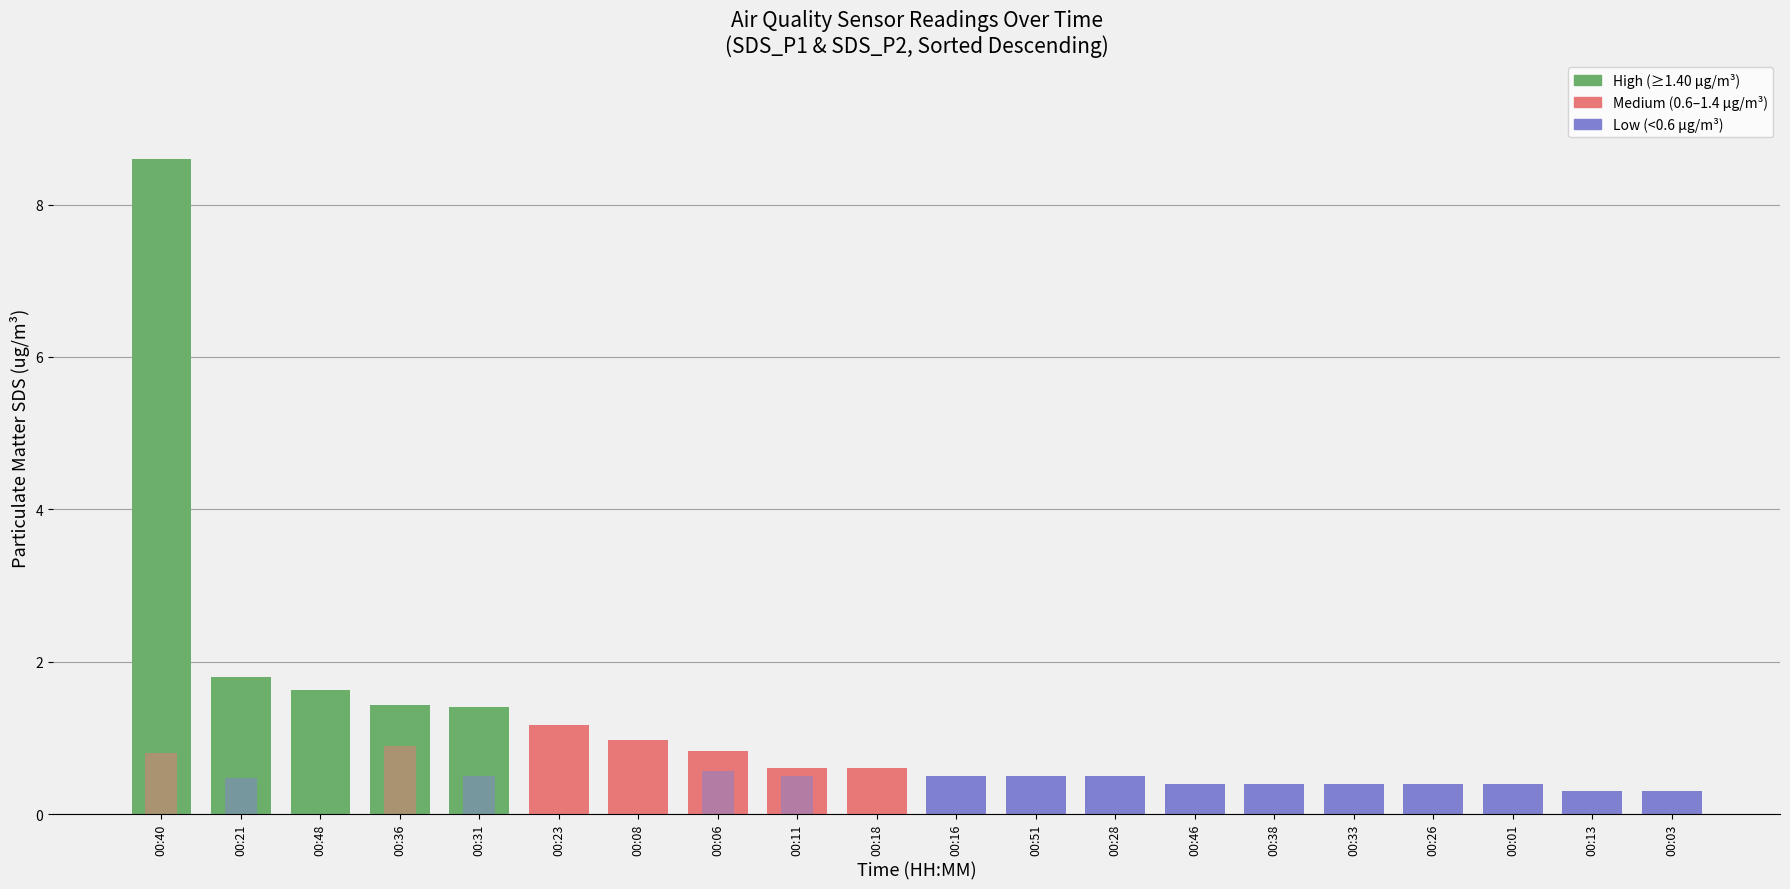

Where is SDS_P1 nearest to the value 4?

00:21